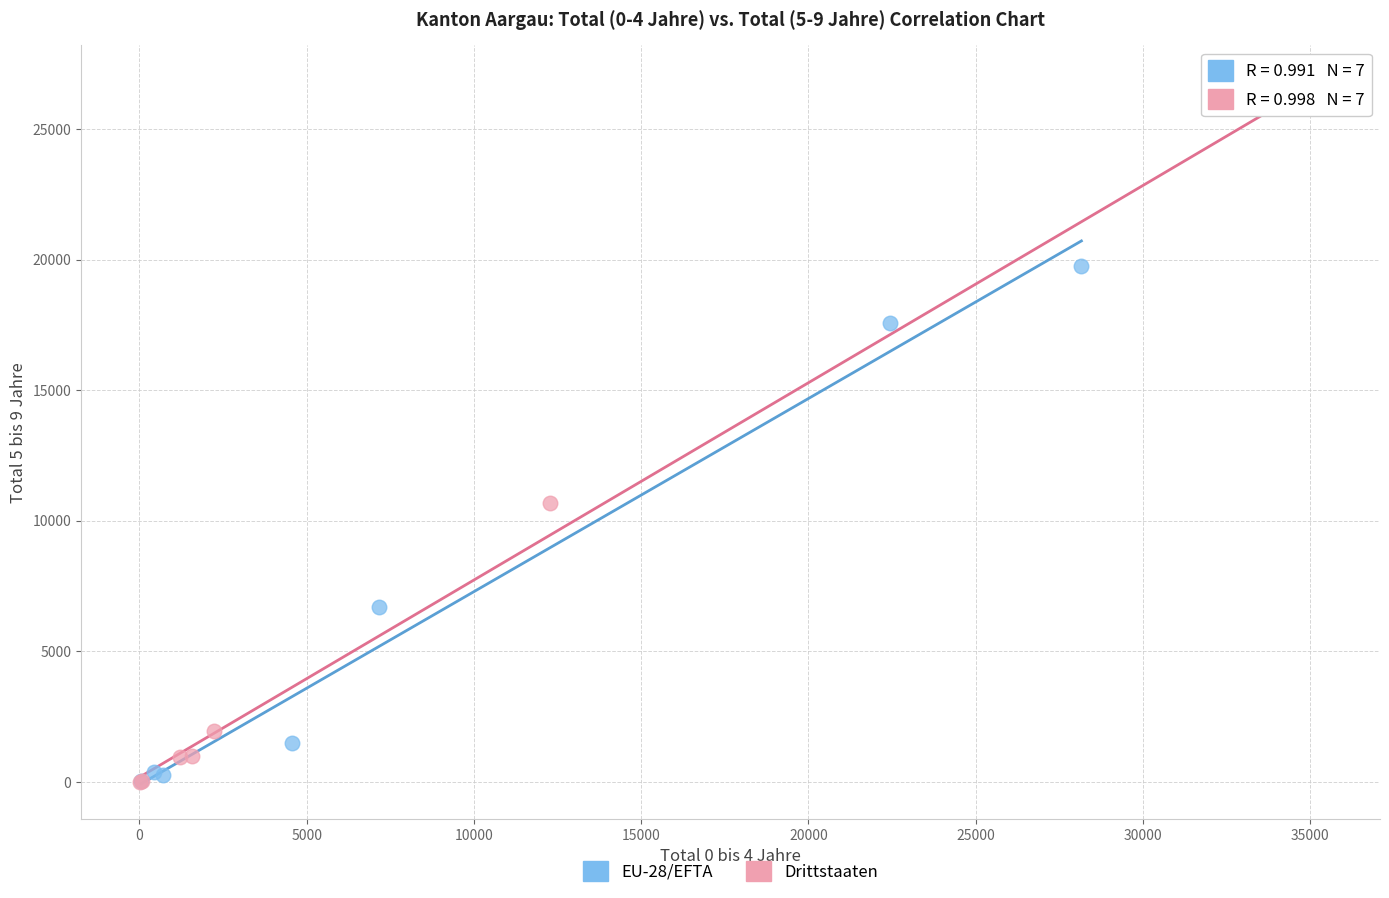

Which series has the largest Y range (max minus min)?

Drittstaaten